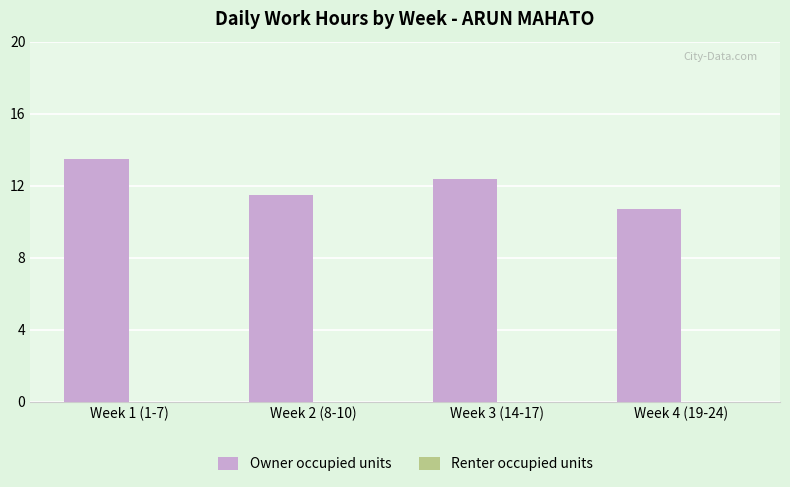

How many bars are there in total?

4